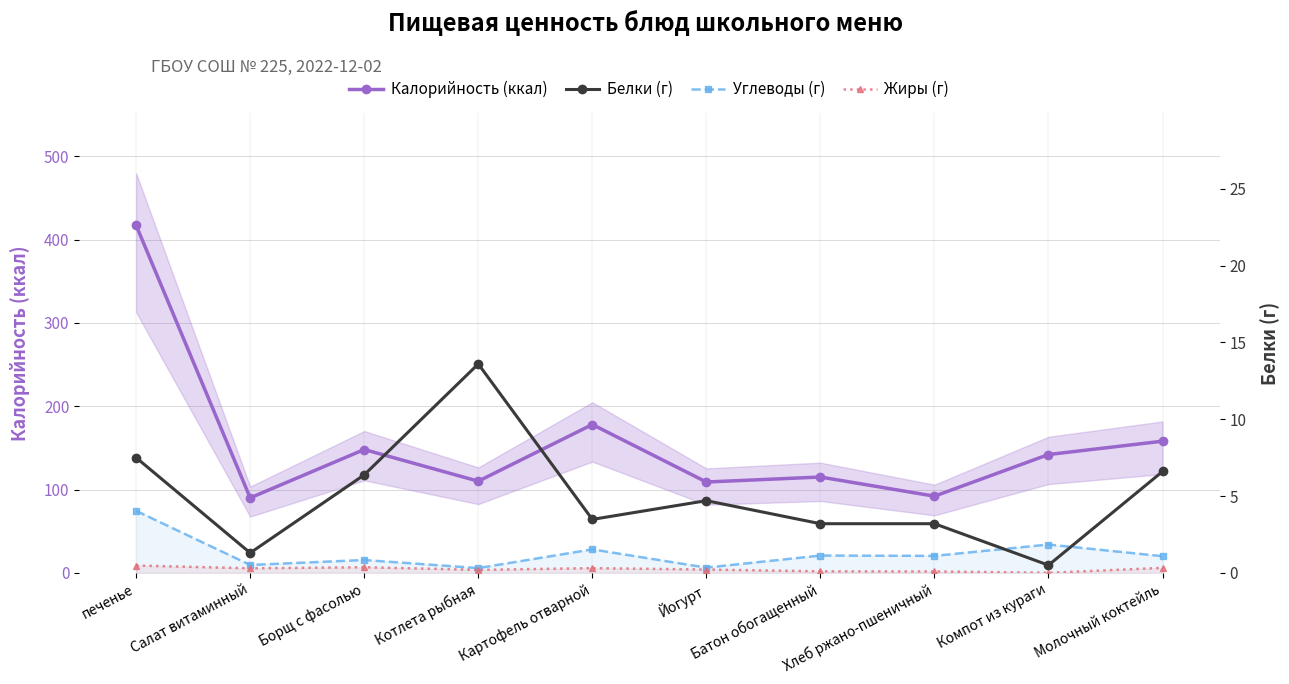

What is the average value of the Углеводы (г) series?

23.5